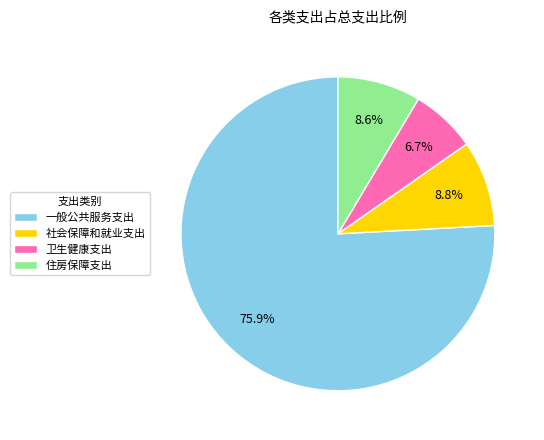

How many slices are in this pie chart?

4